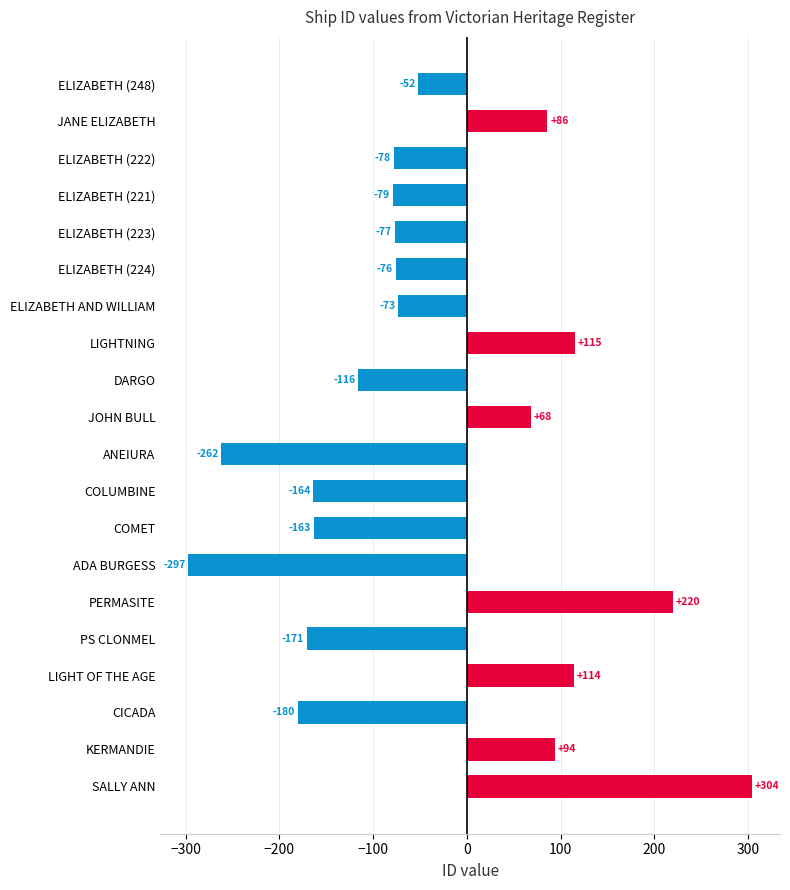

List the labels in order of value, largest first.

SALLY ANN, PERMASITE, LIGHTNING, LIGHT OF THE AGE, KERMANDIE, JANE ELIZABETH, JOHN BULL, ELIZABETH (248), ELIZABETH AND WILLIAM, ELIZABETH (224), ELIZABETH (223), ELIZABETH (222), ELIZABETH (221), DARGO, COMET, COLUMBINE, PS CLONMEL, CICADA, ANEIURA, ADA BURGESS